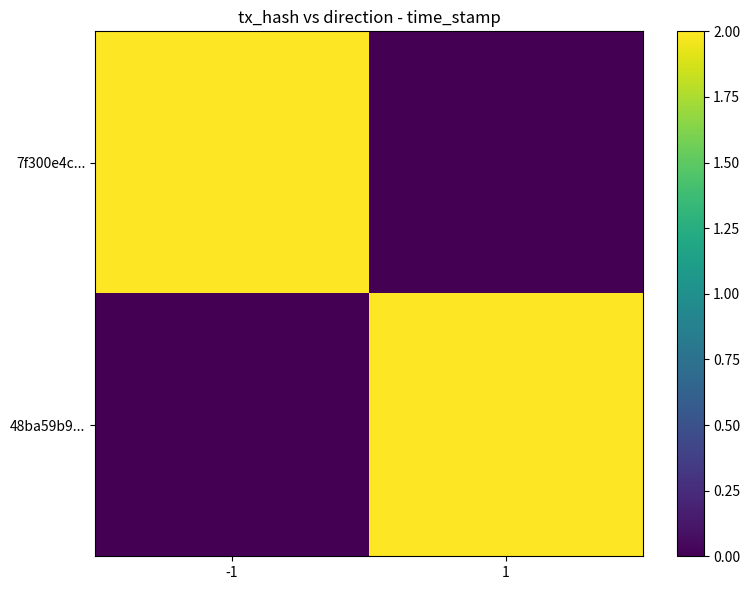

At which category is the sum across all series the highest?

-1